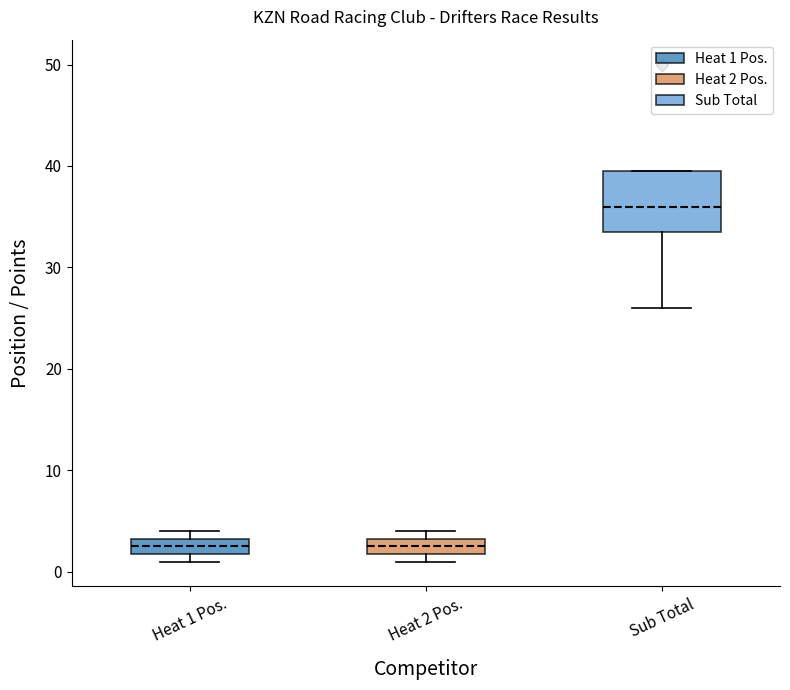

Reading left to right, read every box against the y-axis: the position of its median line, the range the box covers, and the ends of its whiskers. The values are not printed on the chart, so give them approximately, as read against the axis.

Heat 1 Pos.: median 3 (inside the box), box 2 to 3, whiskers 1 to 4
Heat 2 Pos.: median 3 (inside the box), box 2 to 3, whiskers 1 to 4
Sub Total: median 36, box 34 to 40, whiskers 26 to 40